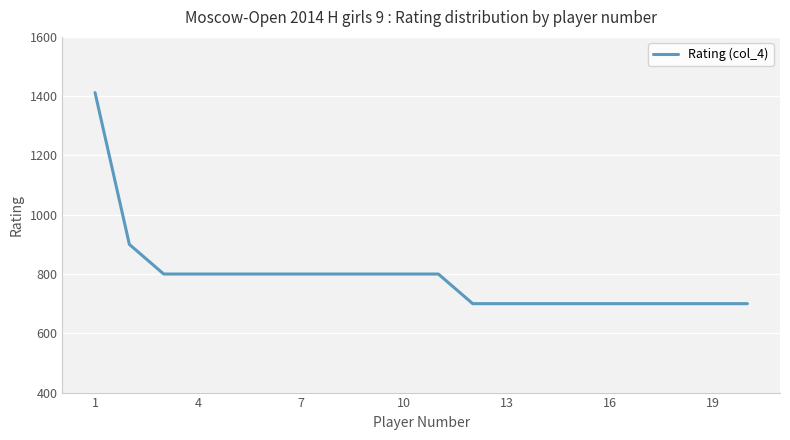

What is the greatest value displayed?

1412